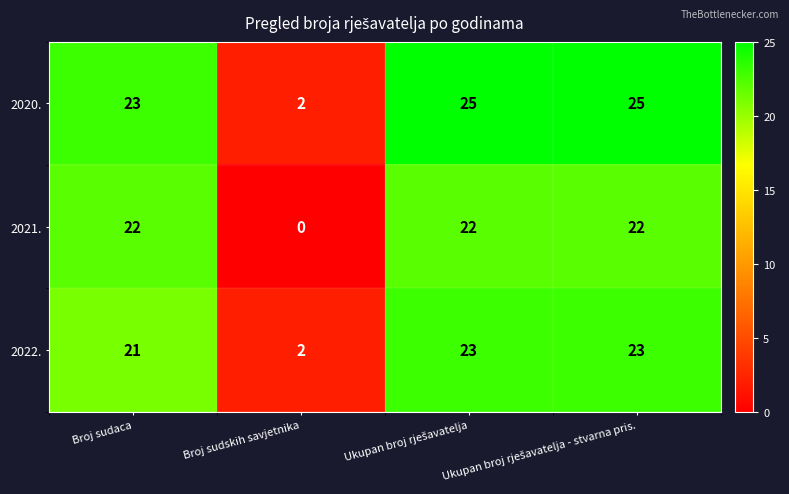

Rank the series by their average value, from highest to lowest.

2020., 2022., 2021.